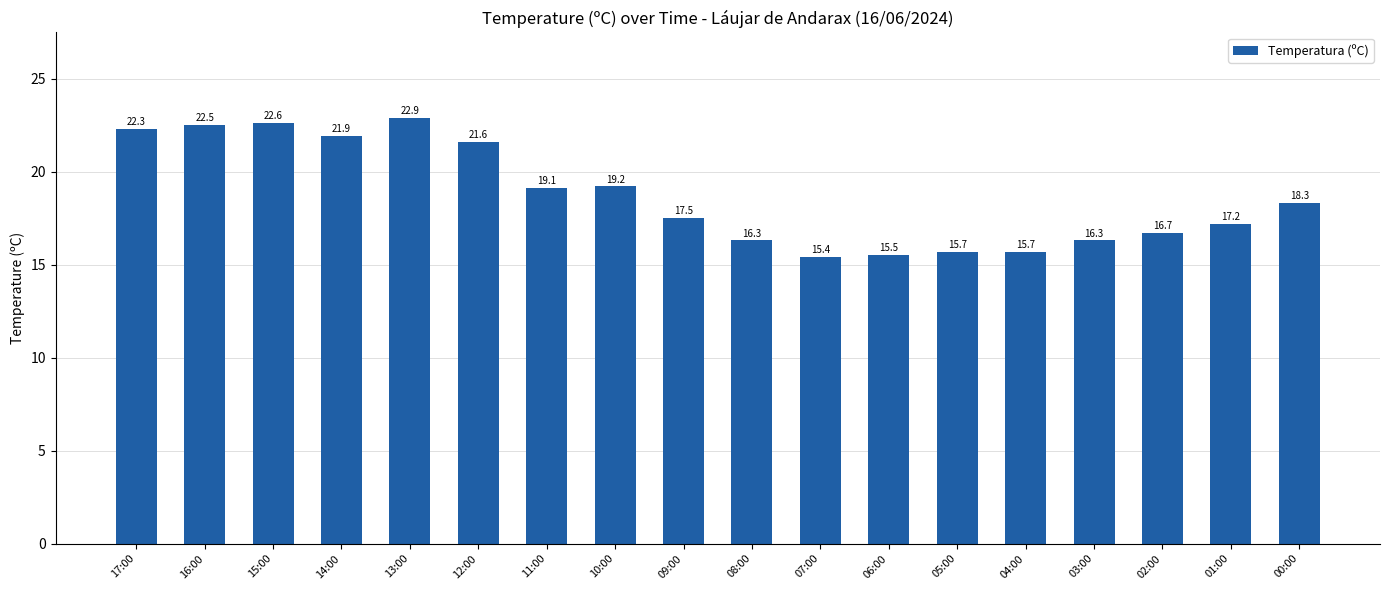

What is the maximum value shown in the chart?

22.9